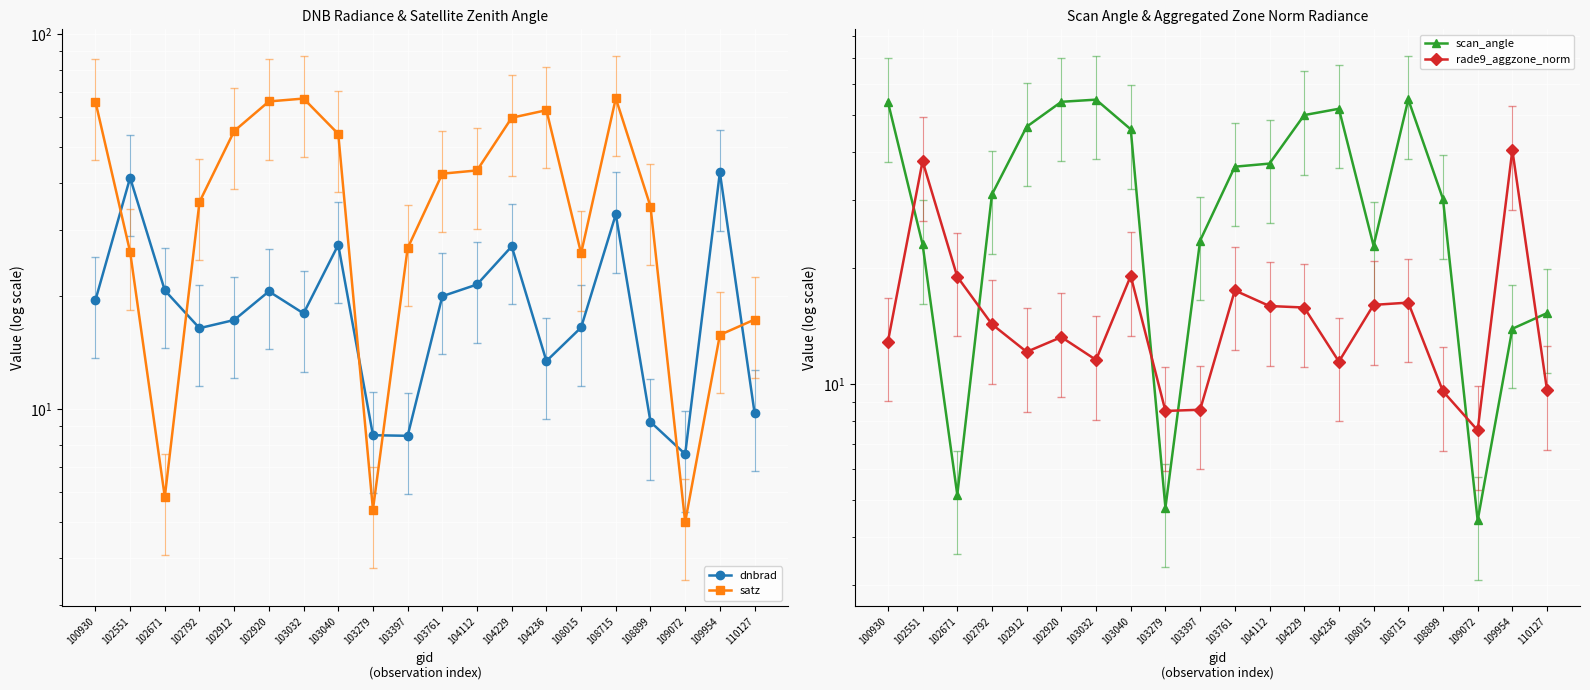

The value of dnbrad at 108015 is 16.5. True or false?

True